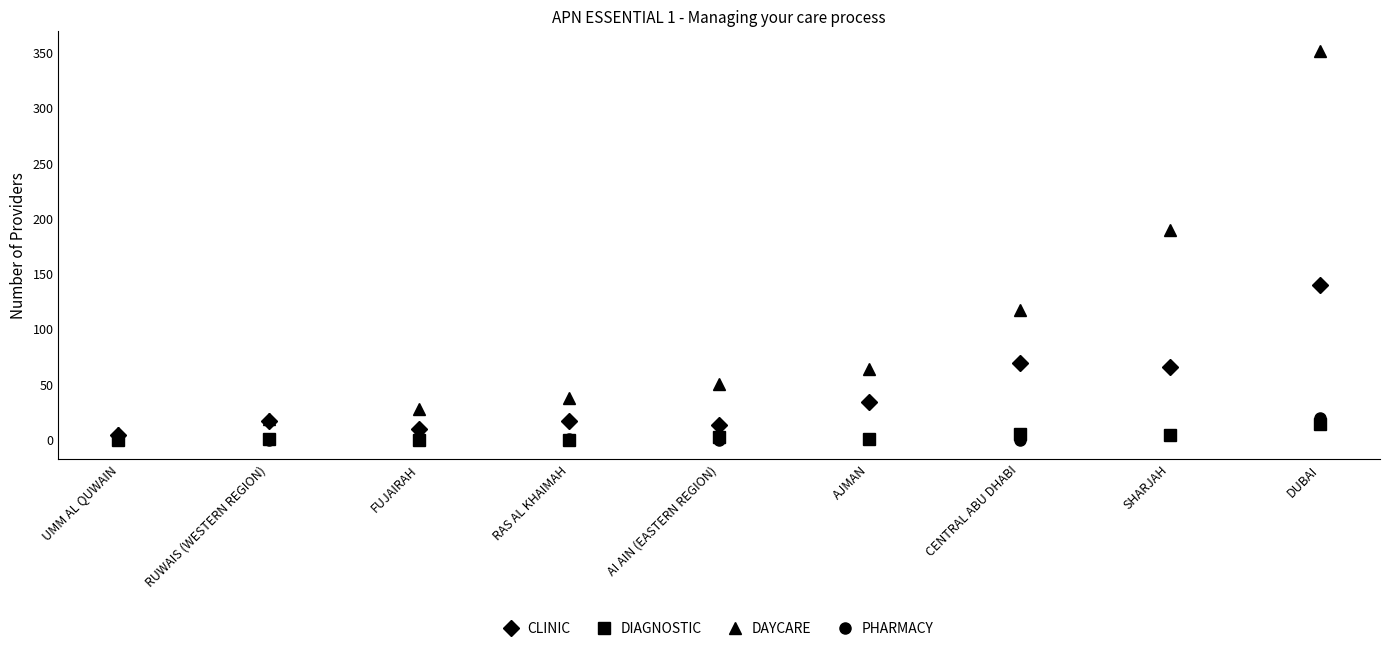

The CLINIC series shows 13 at AI AIN (EASTERN REGION). True or false?

True